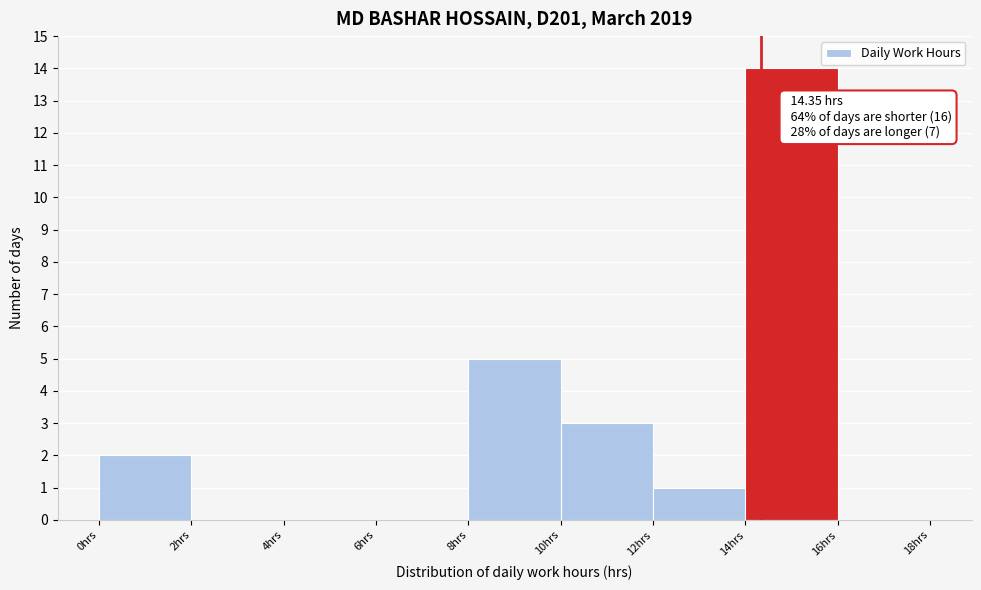

Over which range of the x-axis is the bar tallest?

14 to 16